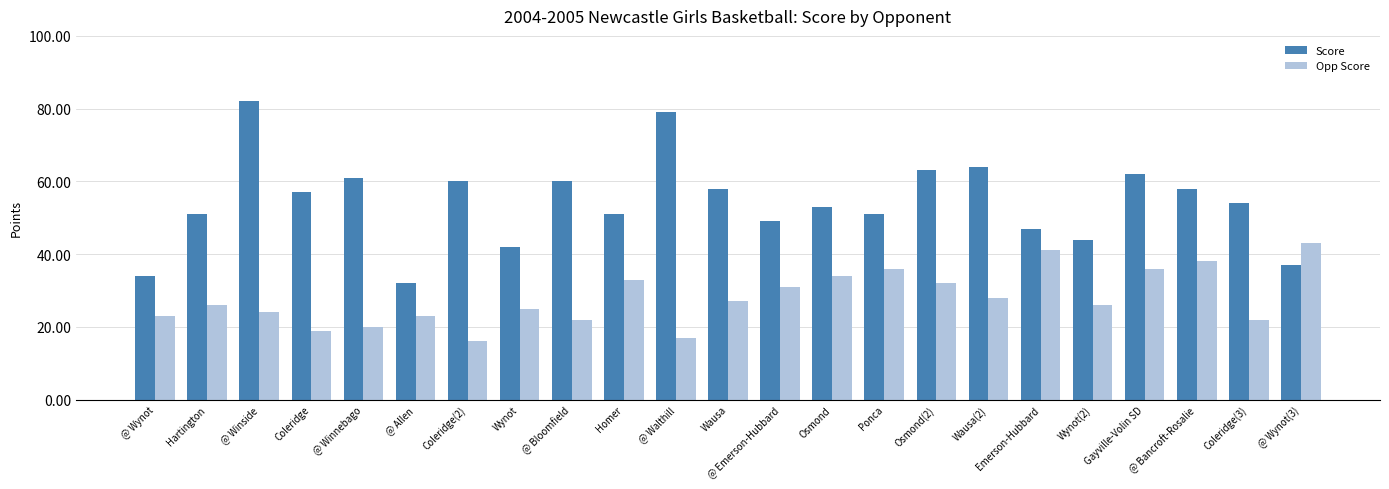

True or false: Score has a value of 39 at Gayville-Volin SD.

False